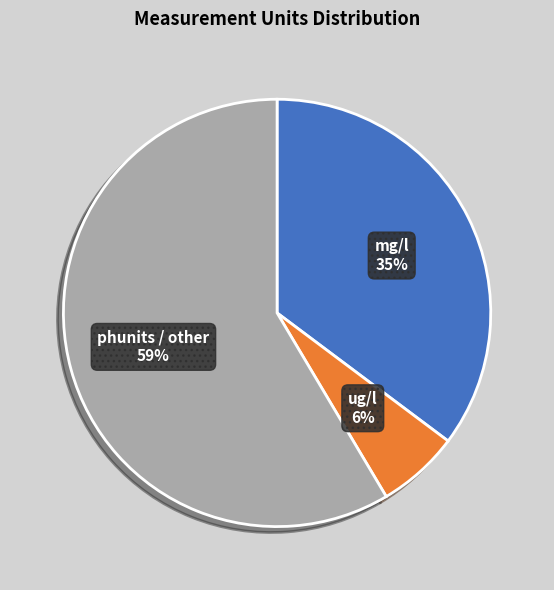

Is there a majority slice in this chart?

Yes